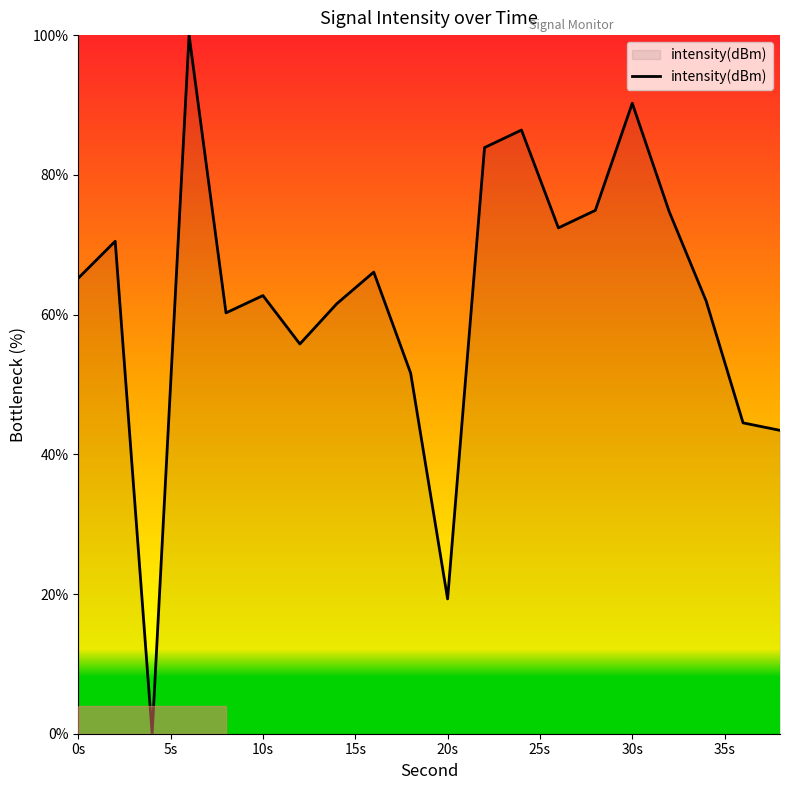

How many lines are shown in the chart?

1